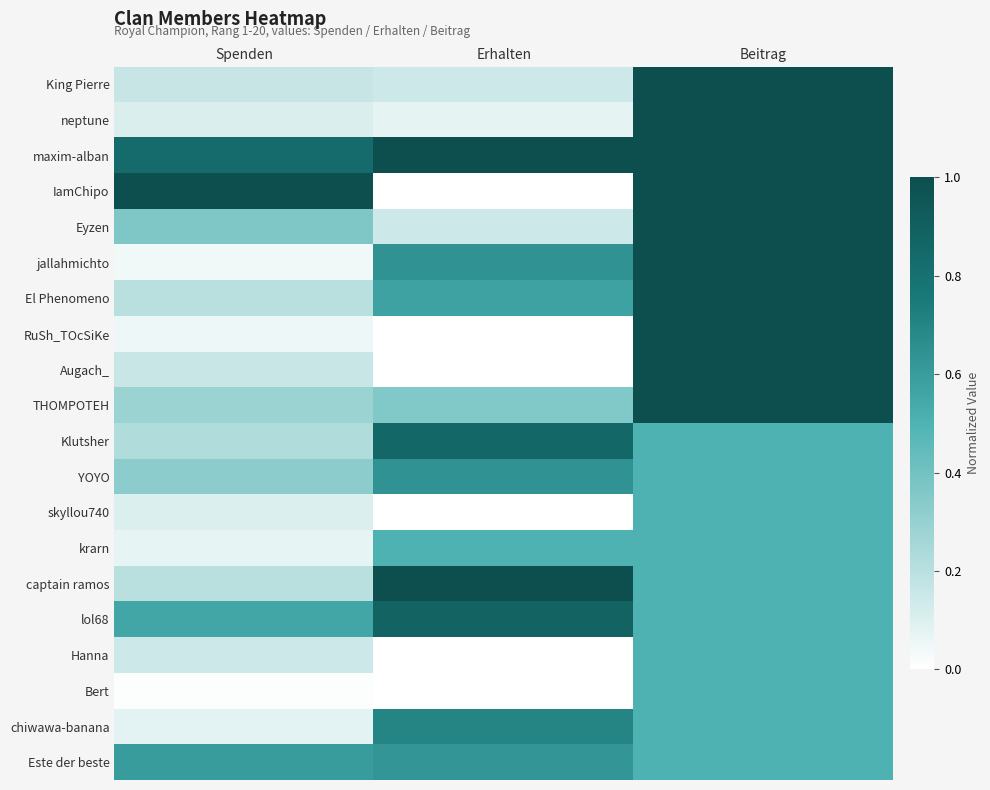

Which series has the largest range (max minus min)?

IamChipo